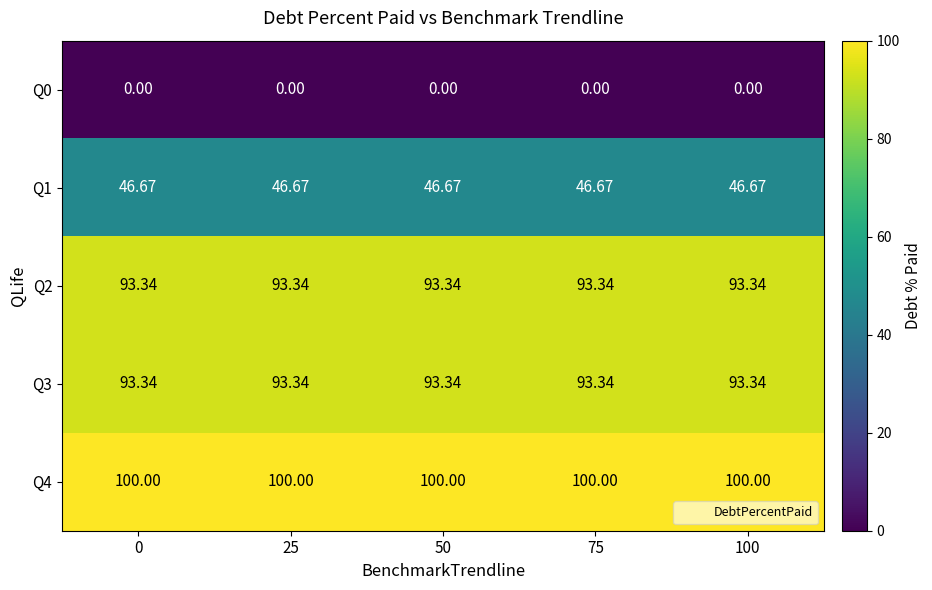

Is the value of Q1 at 25 greater than the value of Q2 at 0?

No